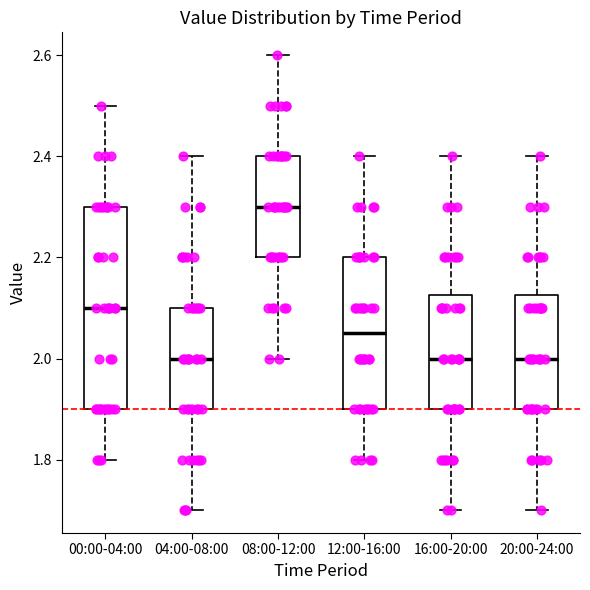

Comparing the boxes themselves (not the whiskers), which one is the tallest?

00:00-04:00